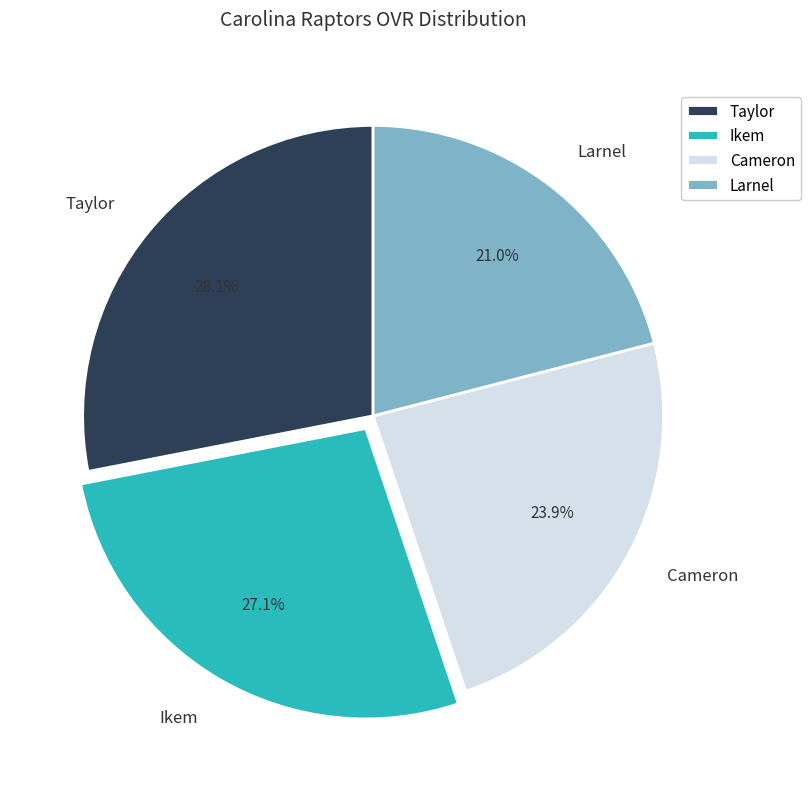

What is the smallest slice in the pie chart?

Larnel